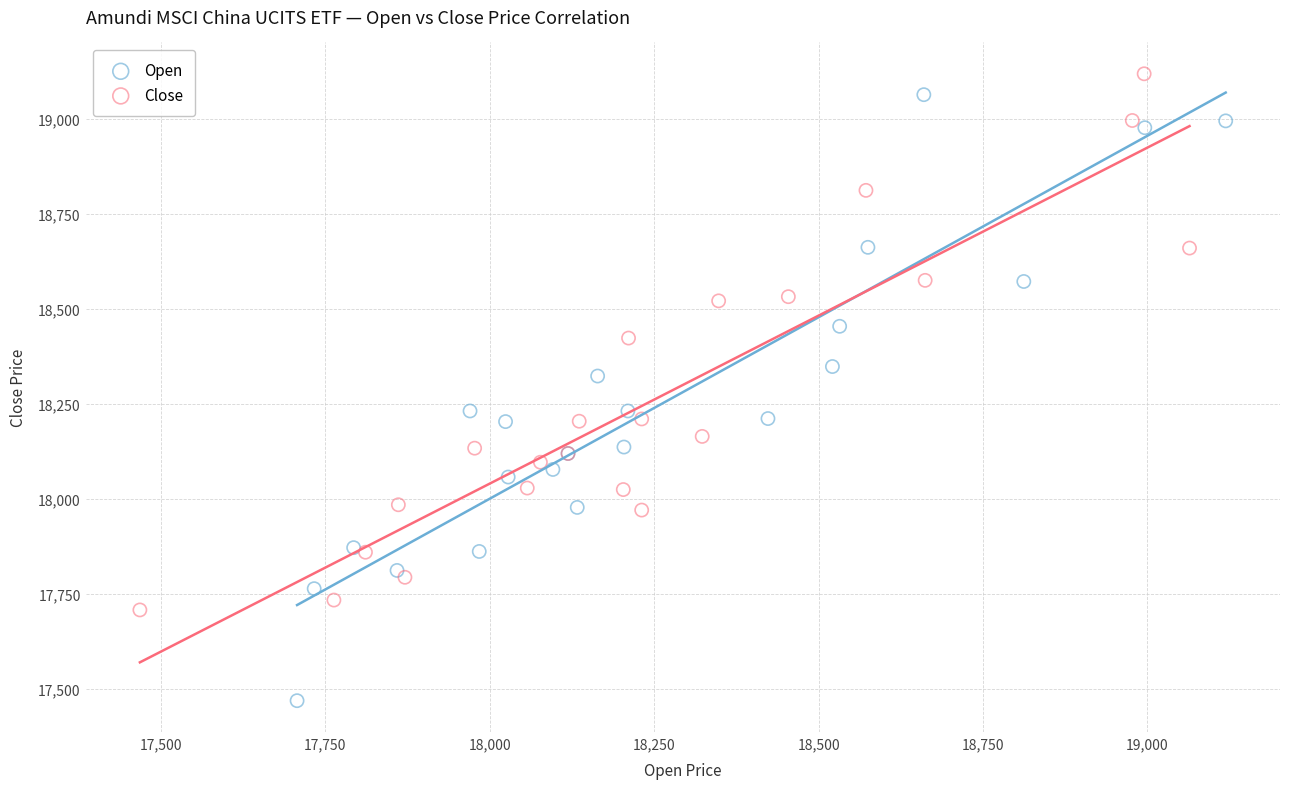

Which series contains the highest Y value?

Close